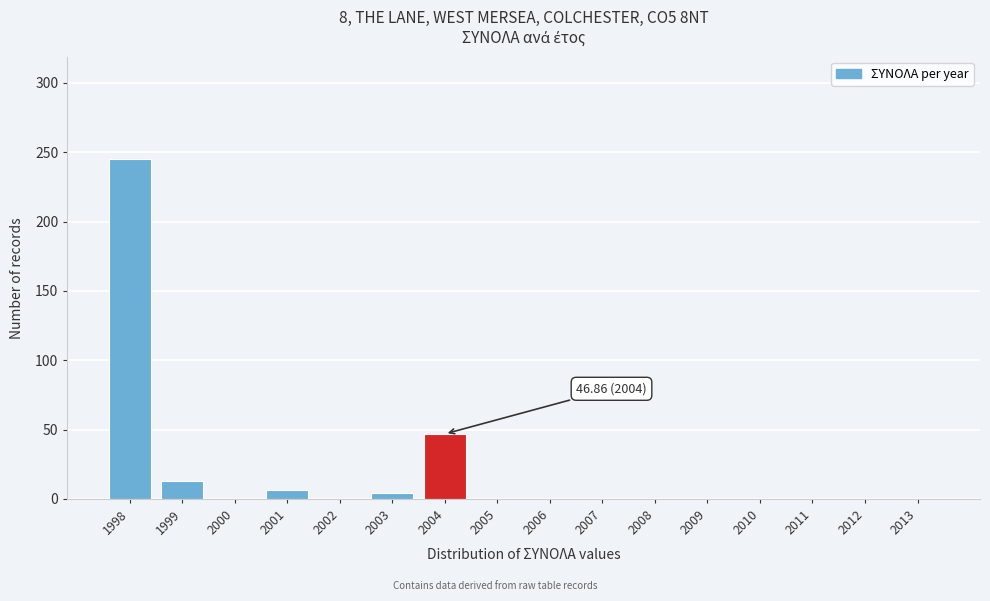

Reading right to left, what are all the values shown in this chart?

2013=0.0	2012=0.0	2011=0.0	2010=0.0	2009=0.0	2008=0.0	2007=0.0	2006=0.0	2005=0.0	2004=46.9	2003=4.0	2002=0.0	2001=6.7	2000=0.0	1999=13.1	1998=245.4